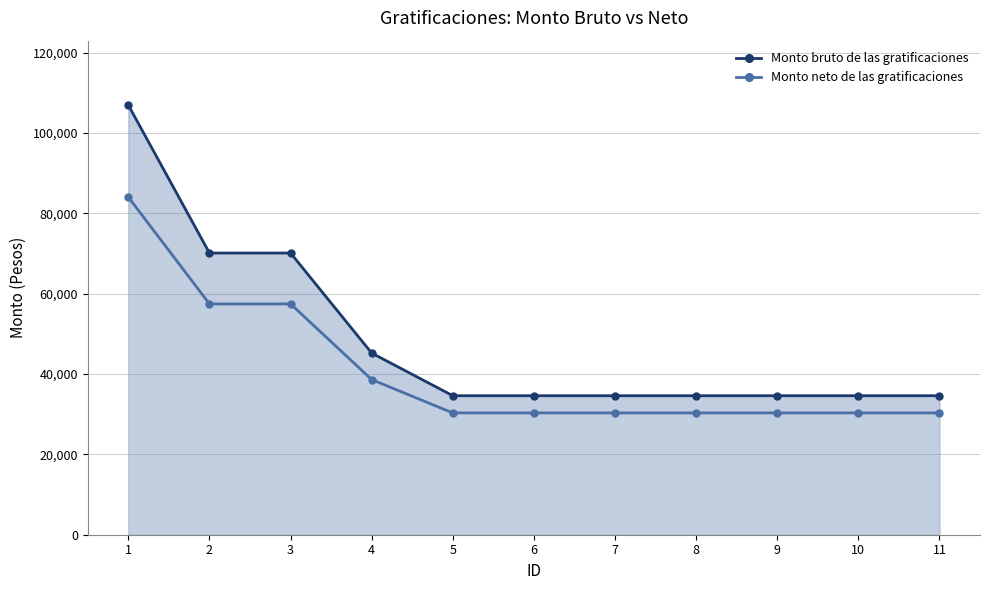

Which label corresponds to the largest value in the chart?

1